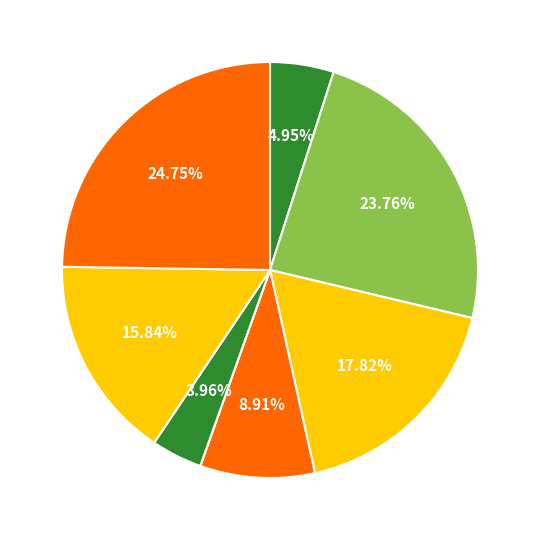

How many slices are in this pie chart?

9